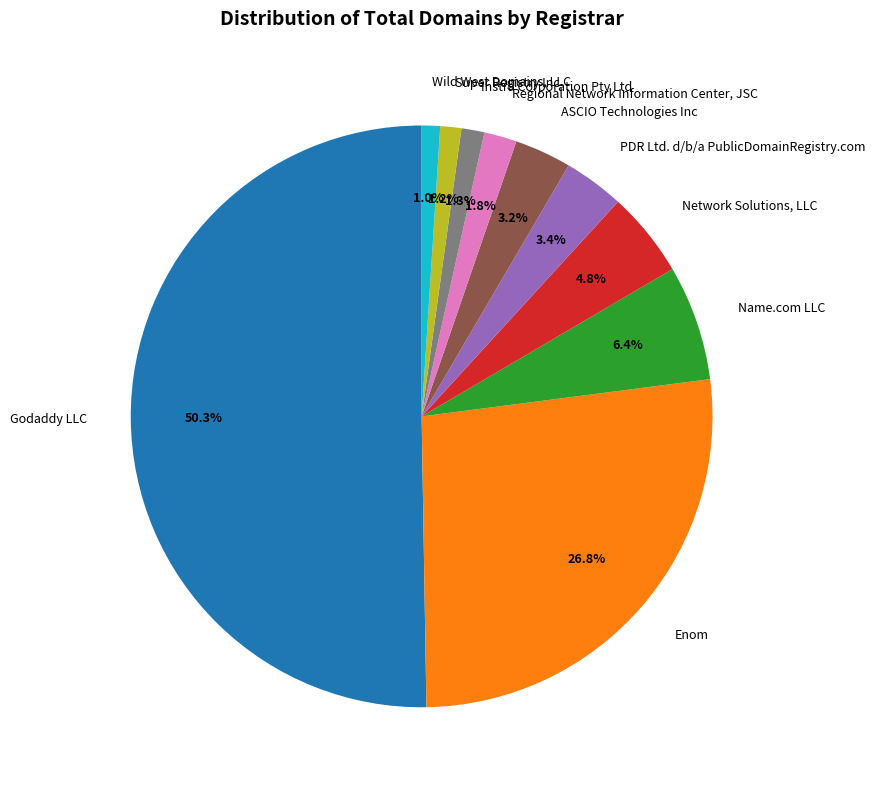

Which has a higher value, Regional Network Information Center, JSC or Instra Corporation Pty Ltd?

Regional Network Information Center, JSC